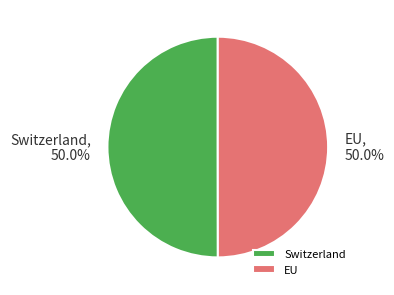

Is it true that Switzerland is 37% of the pie?

False